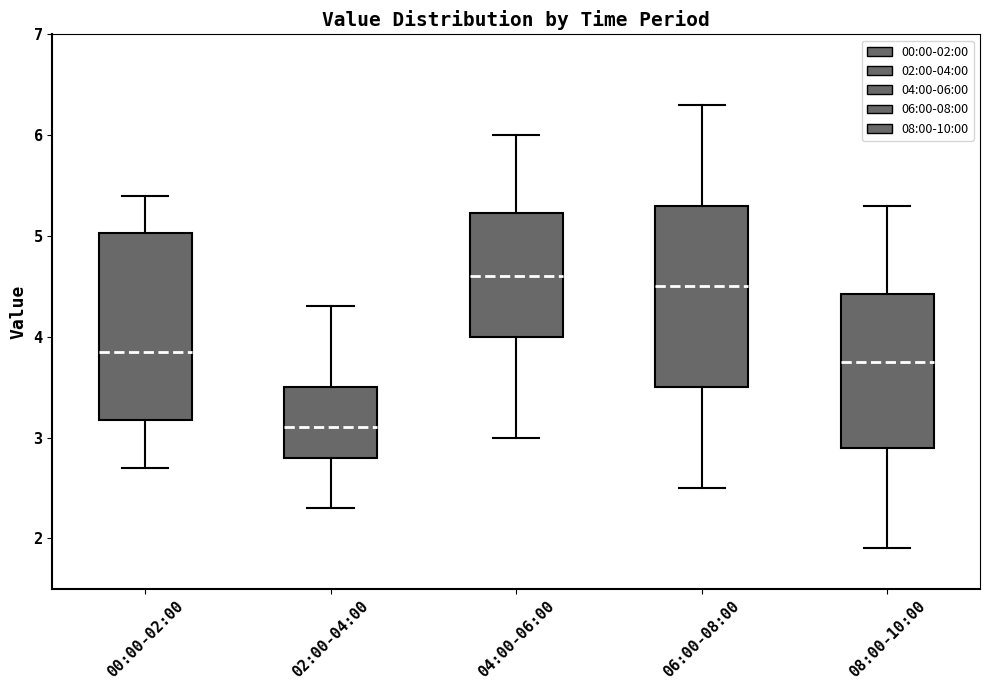

Where is the upper edge of the box for 00:00-02:00 on the y-axis? The values are not printed on the chart, so give them approximately, as read against the axis.

5.0